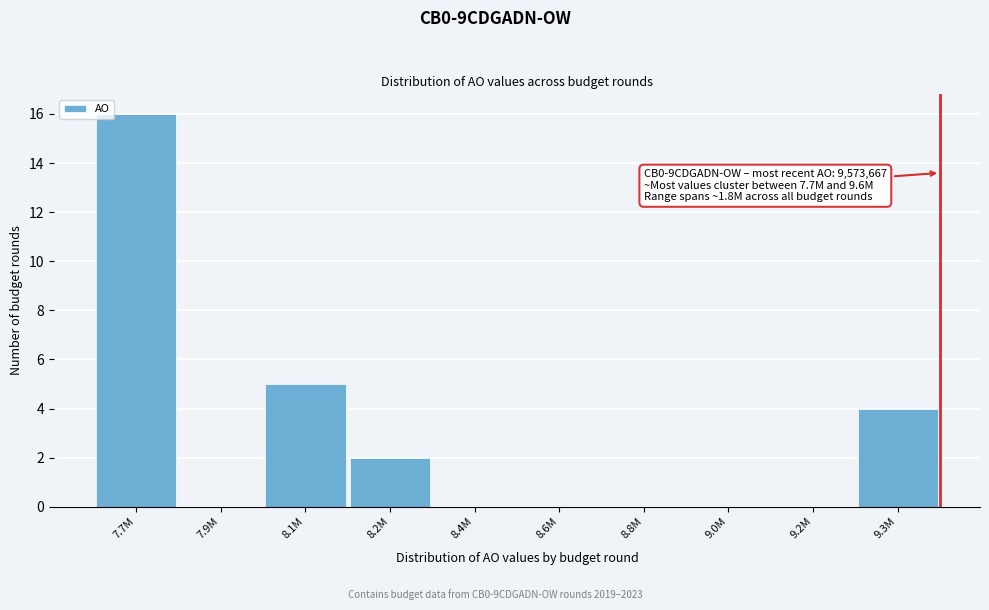

Reading right to left, list all the values displayed in this chart.

9.3M=4	9.2M=0	9.0M=0	8.8M=0	8.6M=0	8.4M=0	8.2M=2	8.1M=5	7.9M=0	7.7M=16